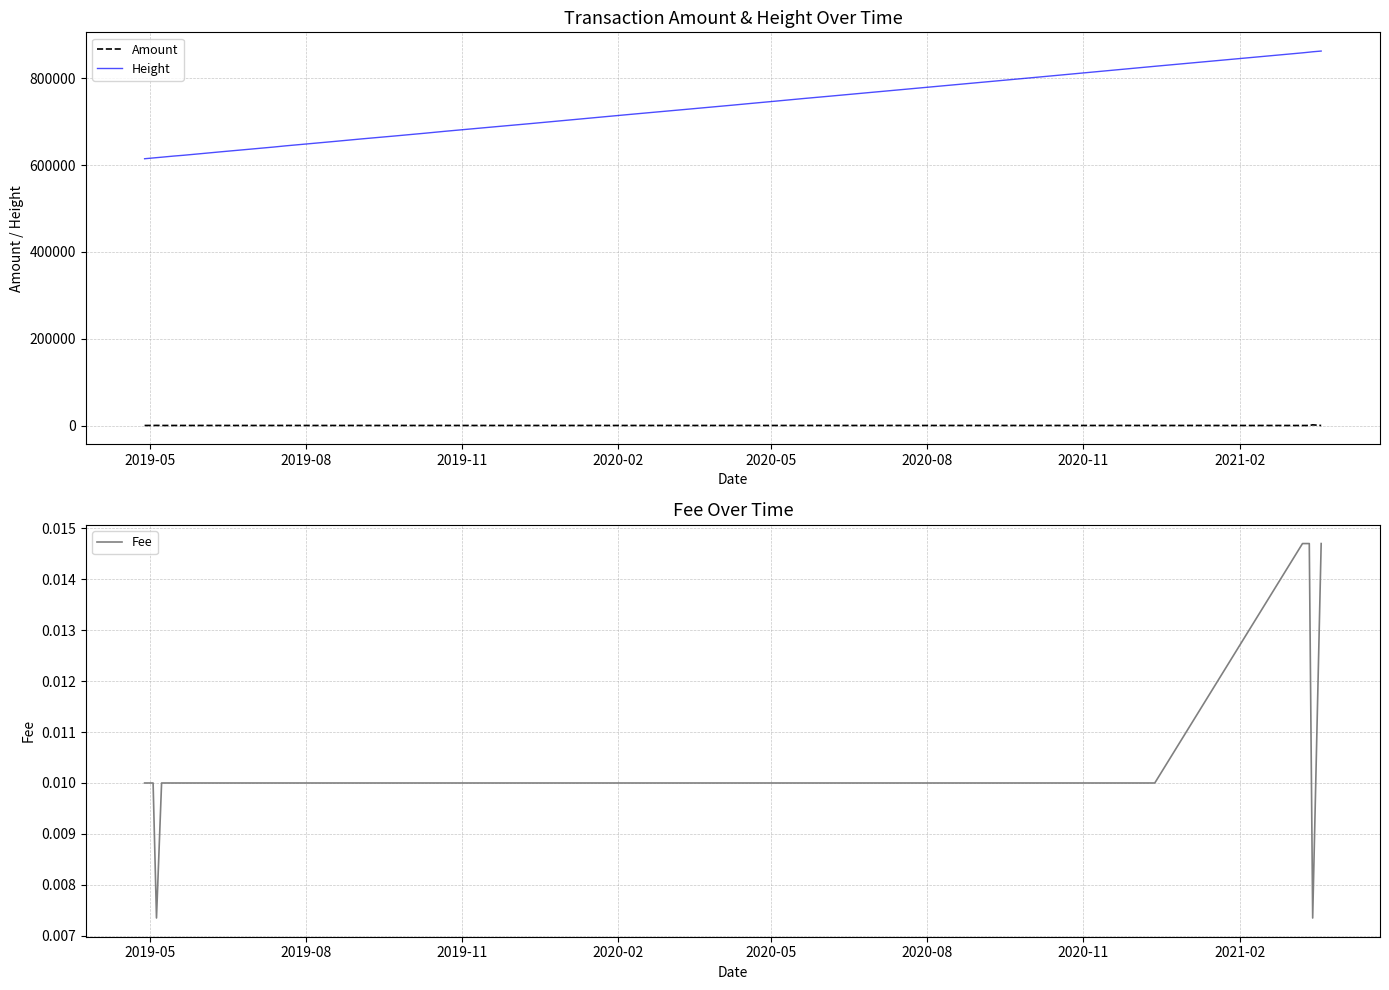

The Height series shows 285474.5 at 20. True or false?

False